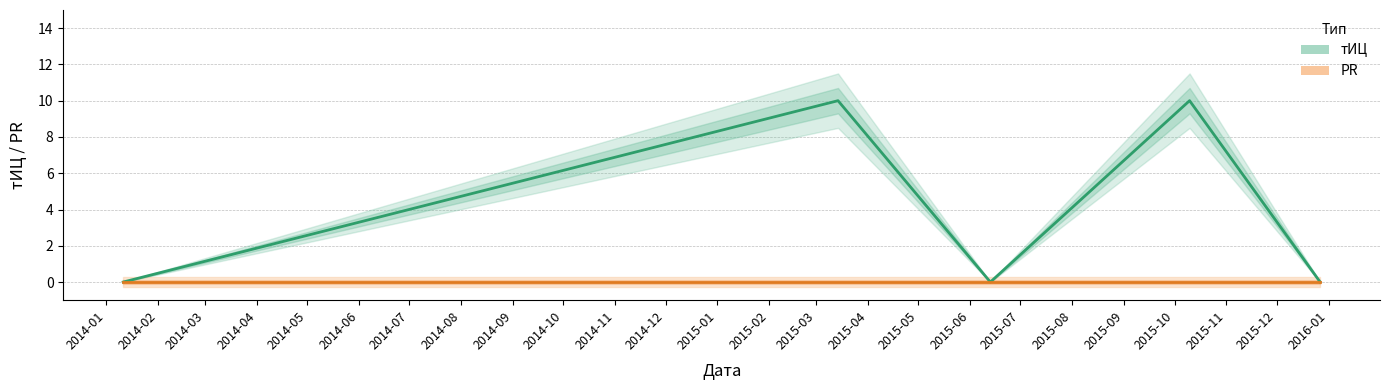

Between 2014-05 and 2014-03, which is larger?

2014-05